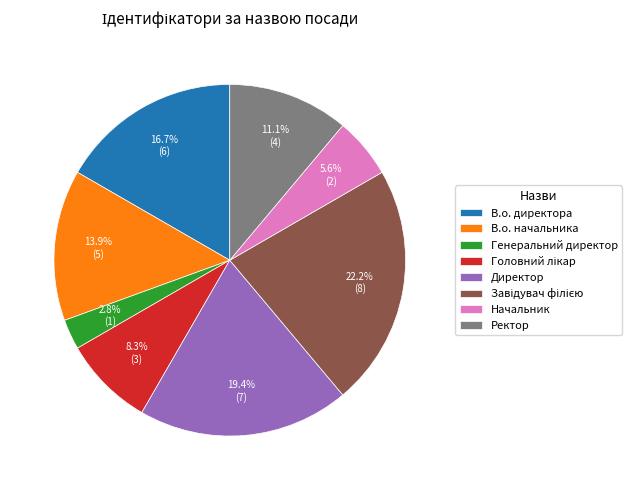

What percentage is the Начальник slice, to the nearest percent?

6%